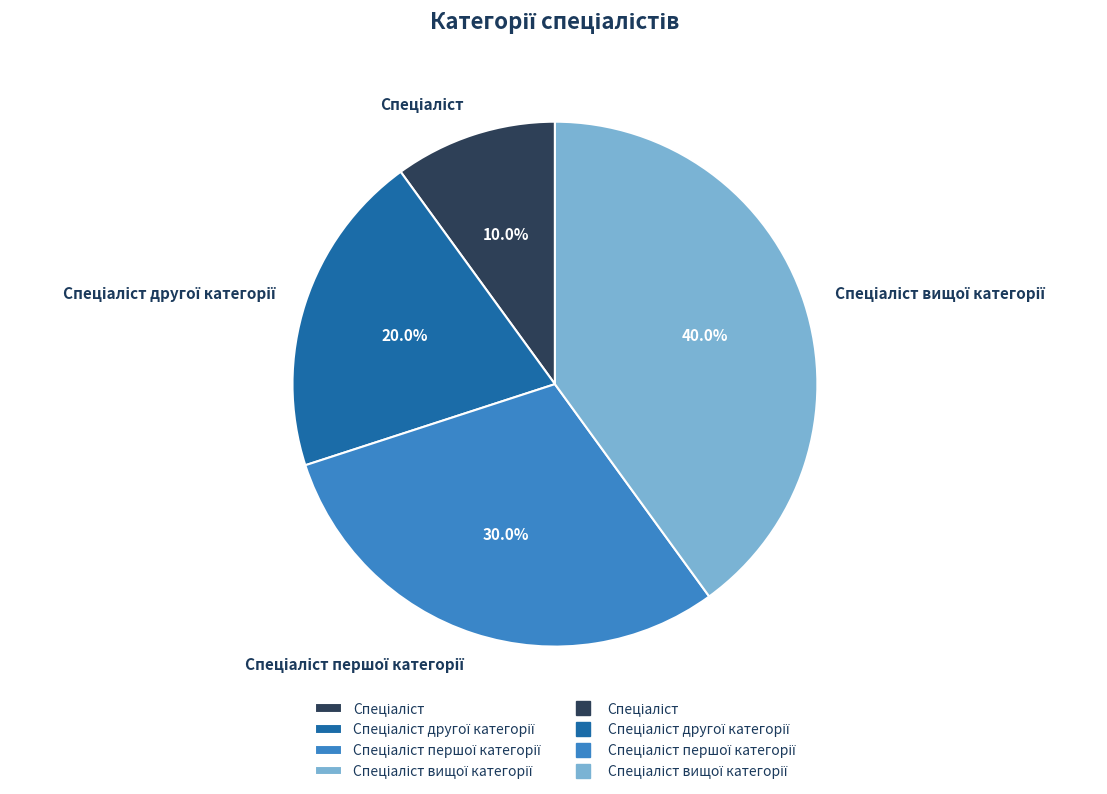

Is there any slice that represents more than half of the pie?

No